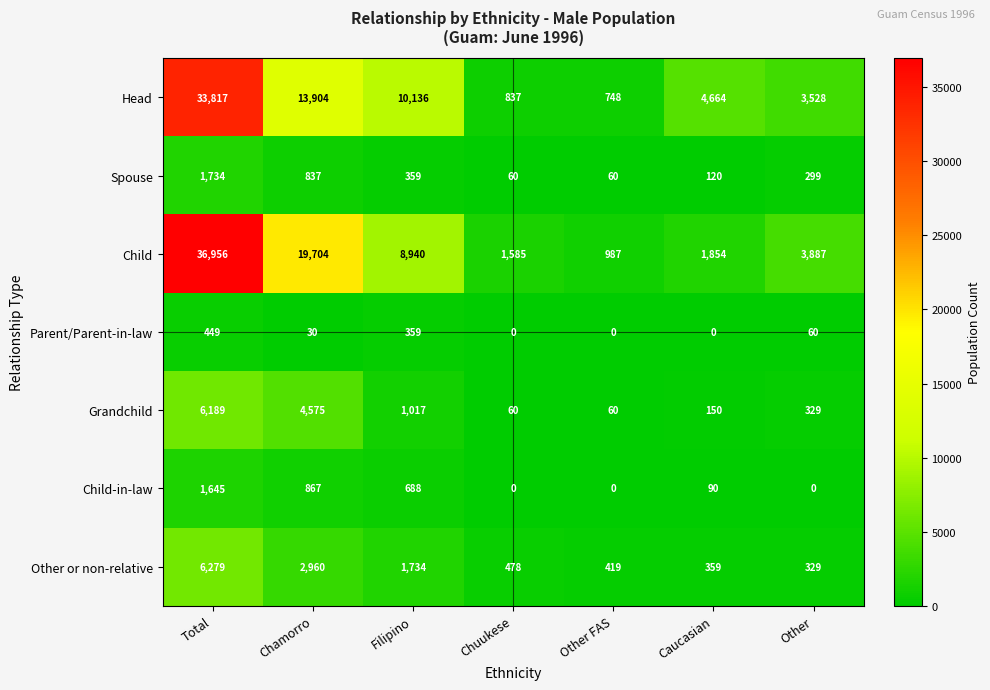

Is it true that Grandchild equals 329 at Other?

True